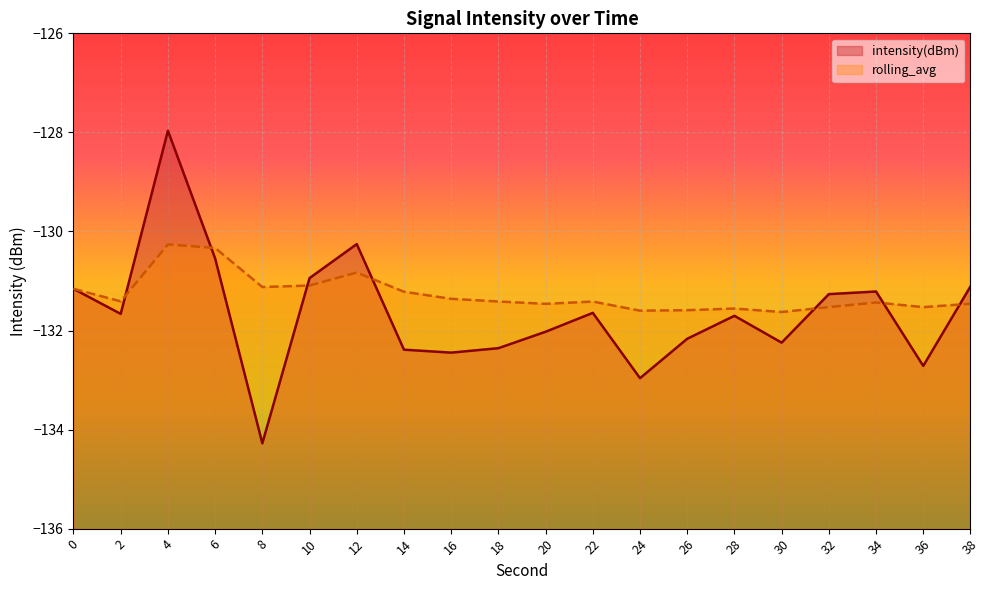

True or false: rolling_avg has more than 1 points higher than both neighbors.

True